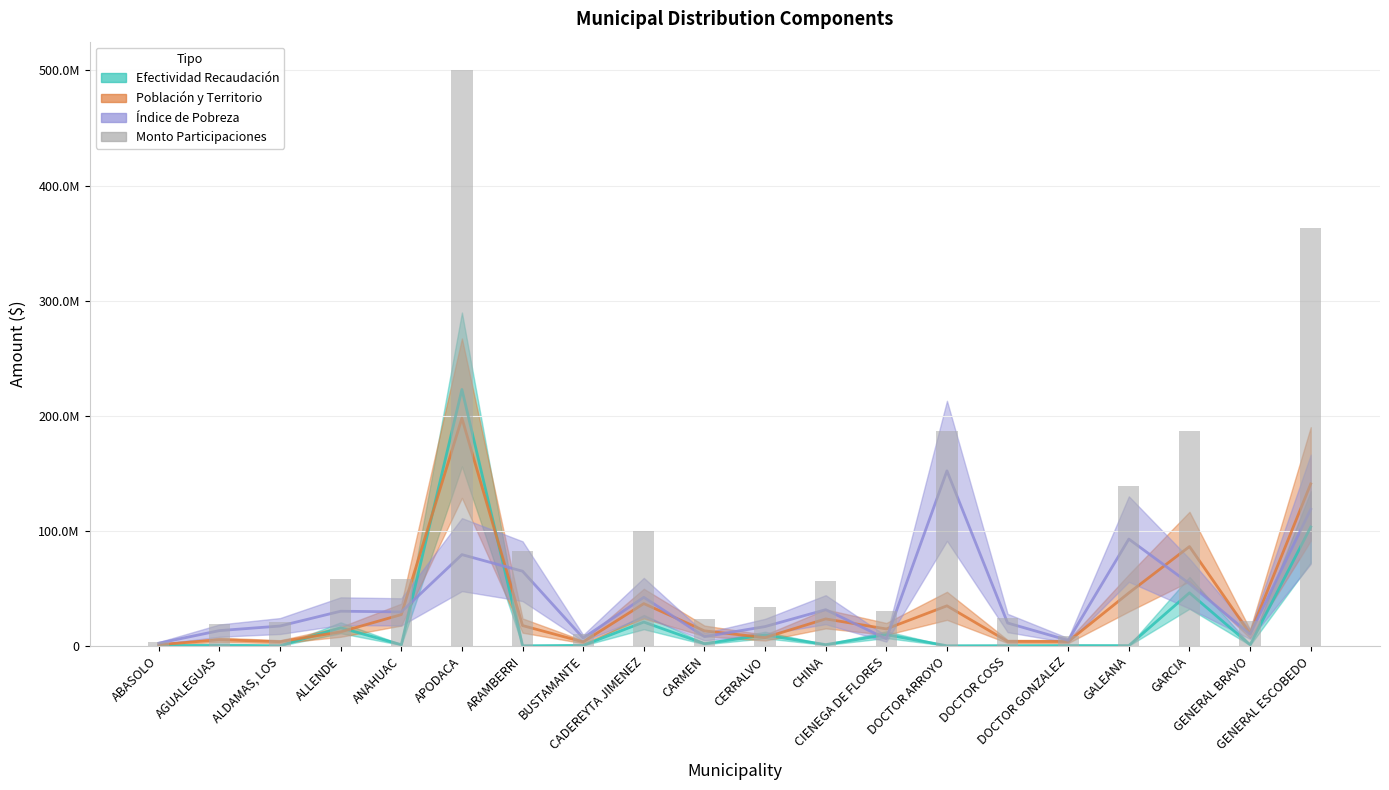

At how many categories does at least one series exceed 354636613?

2